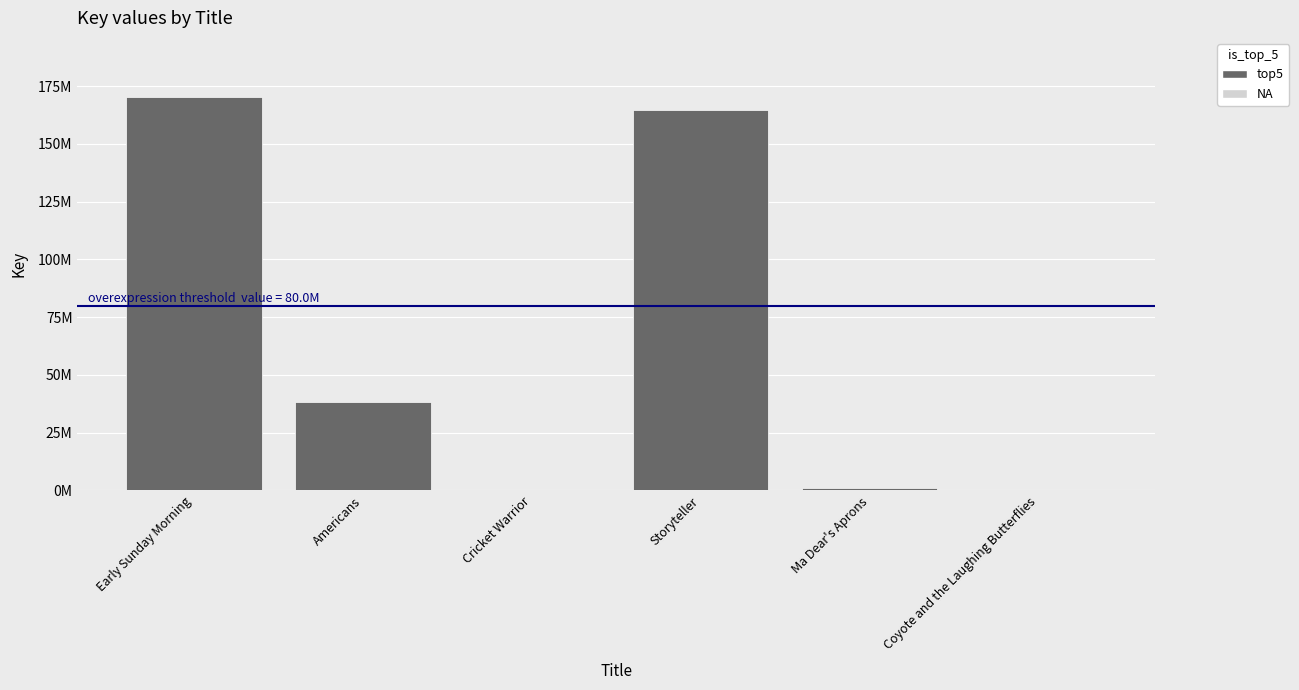

What is the smallest value displayed?

333779